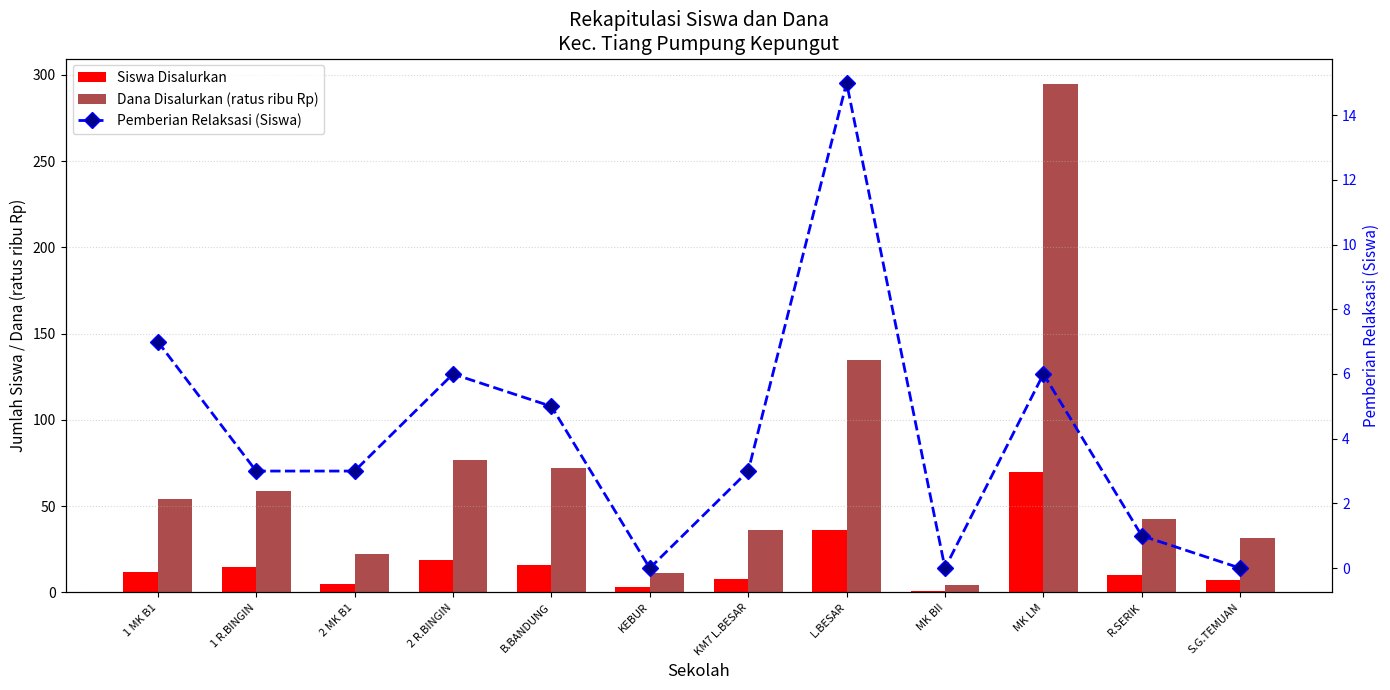

Is the value of Dana Disalurkan (ratus ribu Rp) at L.BESAR greater than the value of Pemberian Relaksasi (Siswa) at 1 MK B1?

Yes